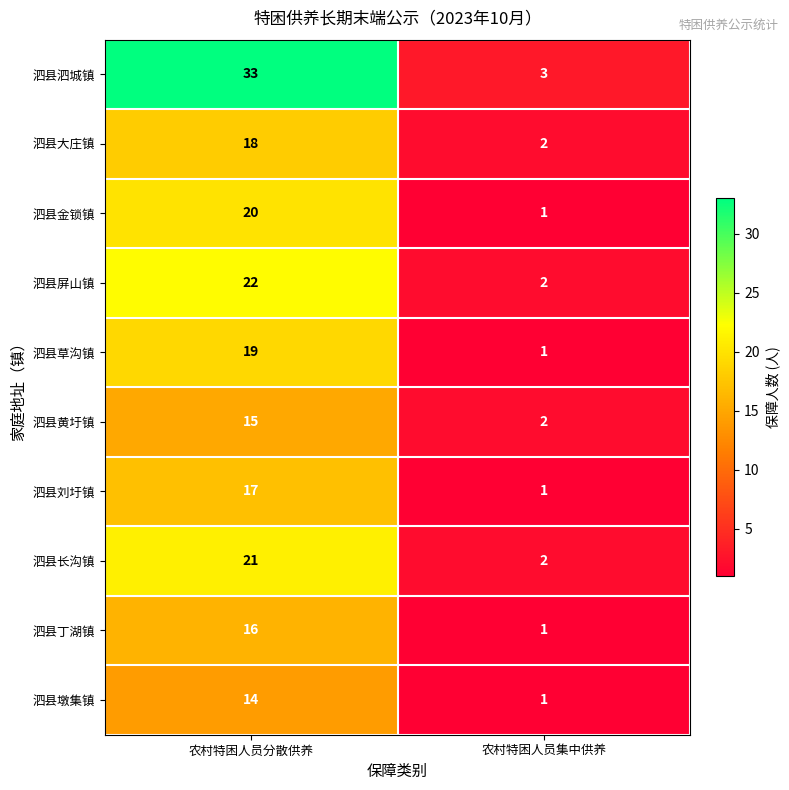

Rank the series by their maximum value, from lowest to highest.

泗县墩集镇, 泗县黄圩镇, 泗县丁湖镇, 泗县刘圩镇, 泗县大庄镇, 泗县草沟镇, 泗县金锁镇, 泗县长沟镇, 泗县屏山镇, 泗县泗城镇